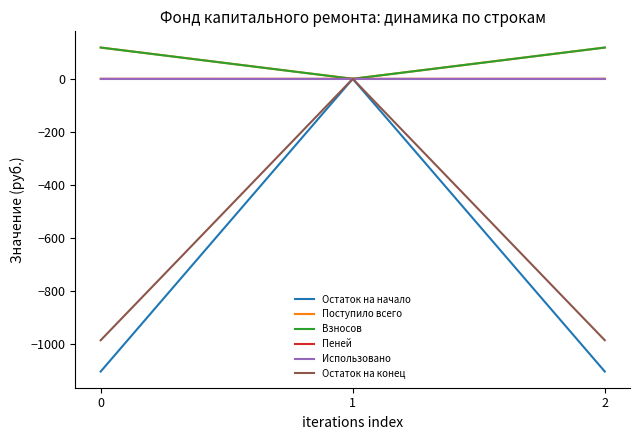

Which series has the widest spread of values?

Остаток на начало